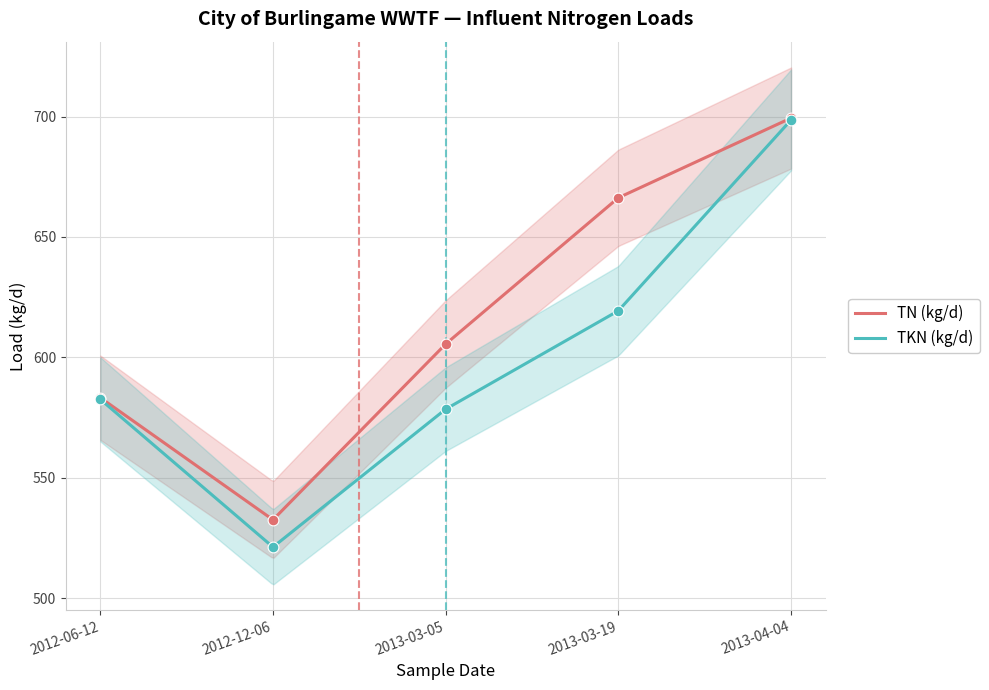

What is the total value across all series at 2013-04-04?

1398.0